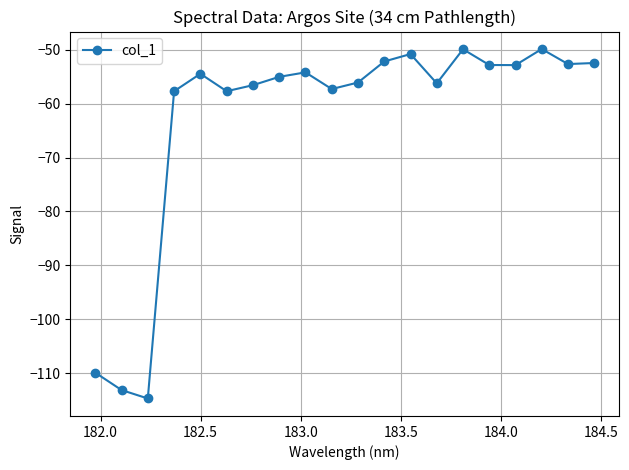

What is the average value?

-62.8